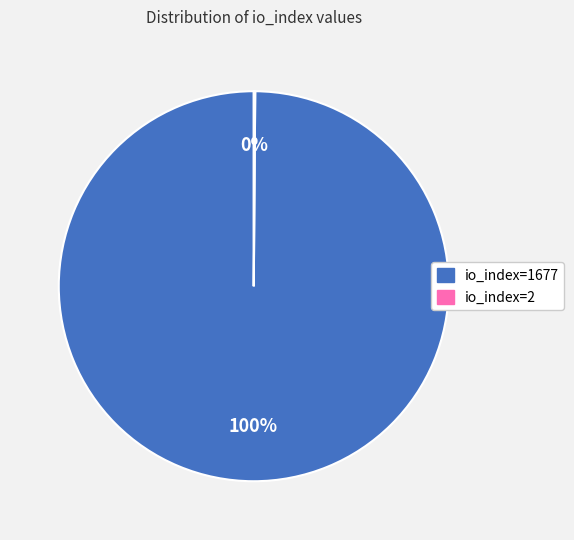

Is it true that io_index=1677 is 88% of the pie?

False